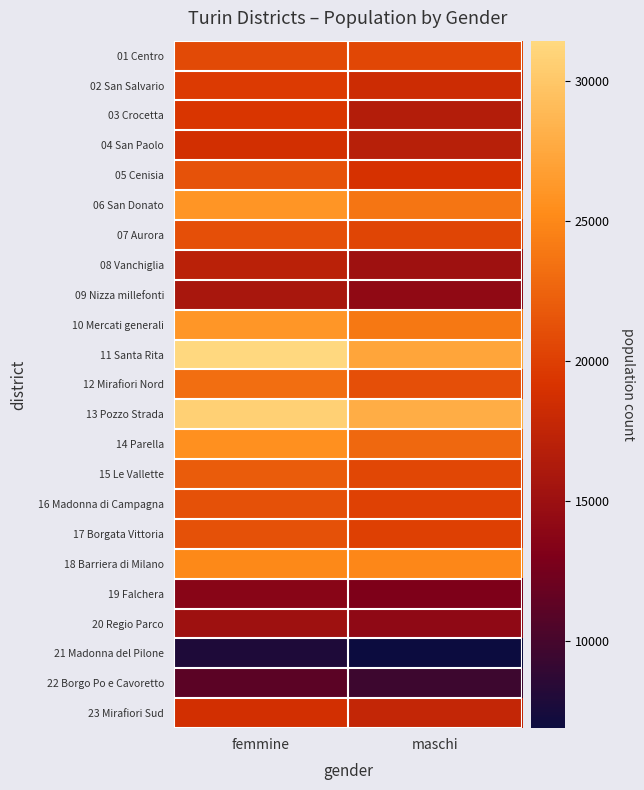

At which category does the chart reach its minimum across all series?

maschi